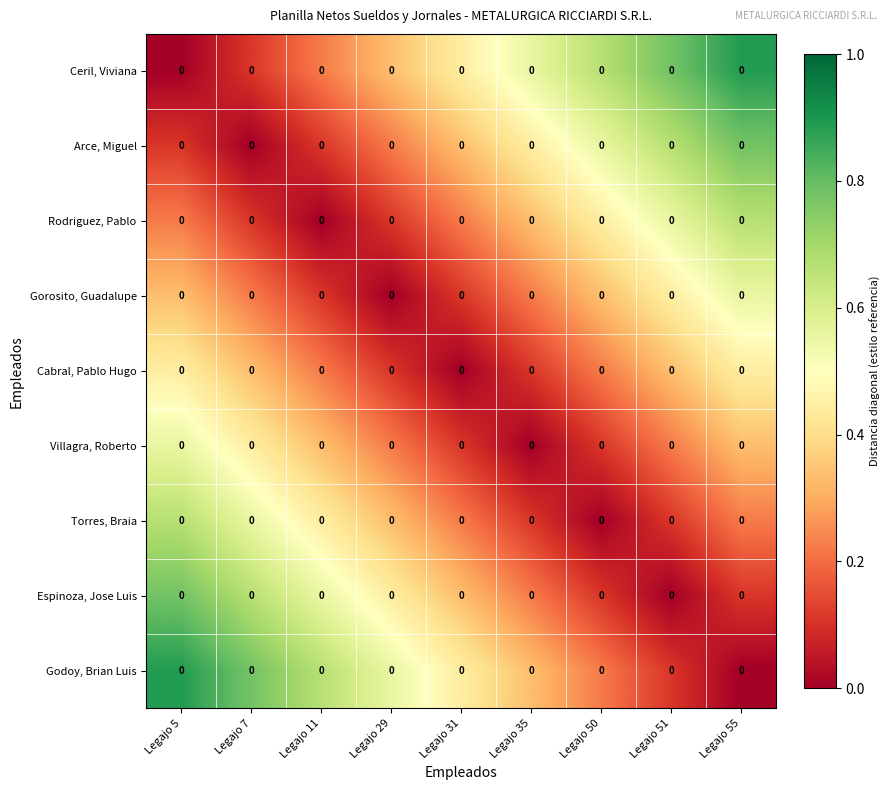

Reading left to right, extract all data points from this chart.

Ceril, Viviana: Legajo 5=0.0	Legajo 7=0.0	Legajo 11=0.0	Legajo 29=0.0	Legajo 31=0.0	Legajo 35=0.0	Legajo 50=0.0	Legajo 51=0.0	Legajo 55=0.0
Arce, Miguel: Legajo 5=0.0	Legajo 7=0.0	Legajo 11=0.0	Legajo 29=0.0	Legajo 31=0.0	Legajo 35=0.0	Legajo 50=0.0	Legajo 51=0.0	Legajo 55=0.0
Rodriguez, Pablo: Legajo 5=0.0	Legajo 7=0.0	Legajo 11=0.0	Legajo 29=0.0	Legajo 31=0.0	Legajo 35=0.0	Legajo 50=0.0	Legajo 51=0.0	Legajo 55=0.0
Gorosito, Guadalupe: Legajo 5=0.0	Legajo 7=0.0	Legajo 11=0.0	Legajo 29=0.0	Legajo 31=0.0	Legajo 35=0.0	Legajo 50=0.0	Legajo 51=0.0	Legajo 55=0.0
Cabral, Pablo Hugo: Legajo 5=0.0	Legajo 7=0.0	Legajo 11=0.0	Legajo 29=0.0	Legajo 31=0.0	Legajo 35=0.0	Legajo 50=0.0	Legajo 51=0.0	Legajo 55=0.0
Villagra, Roberto: Legajo 5=0.0	Legajo 7=0.0	Legajo 11=0.0	Legajo 29=0.0	Legajo 31=0.0	Legajo 35=0.0	Legajo 50=0.0	Legajo 51=0.0	Legajo 55=0.0
Torres, Braia: Legajo 5=0.0	Legajo 7=0.0	Legajo 11=0.0	Legajo 29=0.0	Legajo 31=0.0	Legajo 35=0.0	Legajo 50=0.0	Legajo 51=0.0	Legajo 55=0.0
Espinoza, Jose Luis: Legajo 5=0.0	Legajo 7=0.0	Legajo 11=0.0	Legajo 29=0.0	Legajo 31=0.0	Legajo 35=0.0	Legajo 50=0.0	Legajo 51=0.0	Legajo 55=0.0
Godoy, Brian Luis: Legajo 5=0.0	Legajo 7=0.0	Legajo 11=0.0	Legajo 29=0.0	Legajo 31=0.0	Legajo 35=0.0	Legajo 50=0.0	Legajo 51=0.0	Legajo 55=0.0